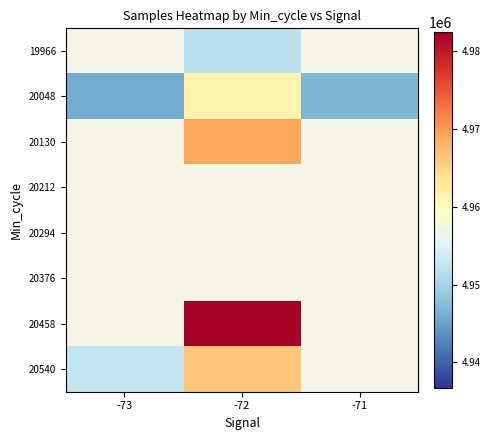

What is the minimum value shown in the chart?

4945923.8